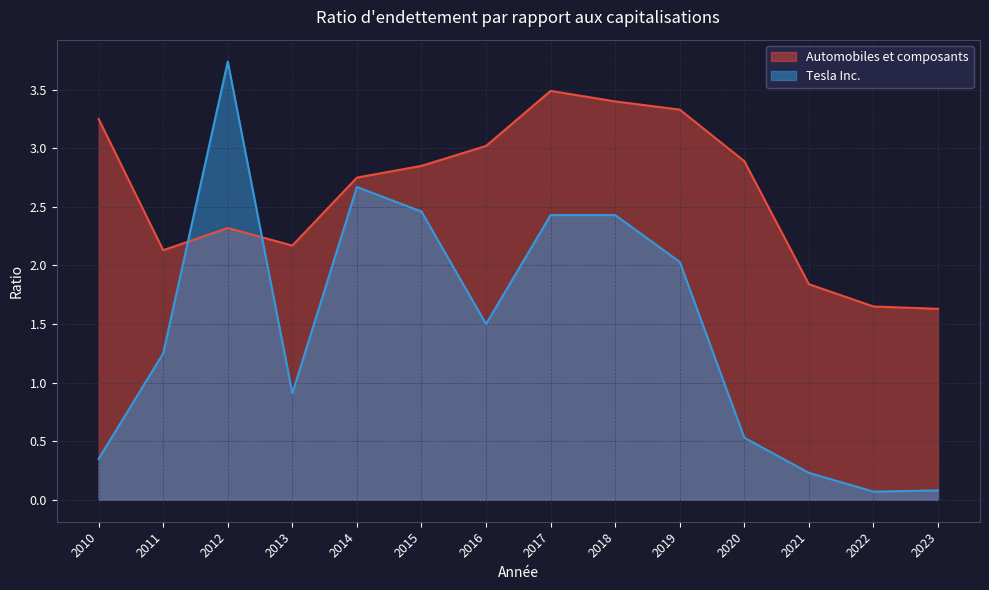

Reading left to right, what are all the values shown in this chart?

Automobiles et composants: 2010=3.2	2011=2.1	2012=2.3	2013=2.2	2014=2.8	2015=2.9	2016=3.0	2017=3.5	2018=3.4	2019=3.3	2020=2.9	2021=1.8	2022=1.6	2023=1.6
Tesla Inc.: 2010=0.3	2011=1.2	2012=3.7	2013=0.9	2014=2.7	2015=2.5	2016=1.5	2017=2.4	2018=2.4	2019=2.0	2020=0.5	2021=0.2	2022=0.1	2023=0.1